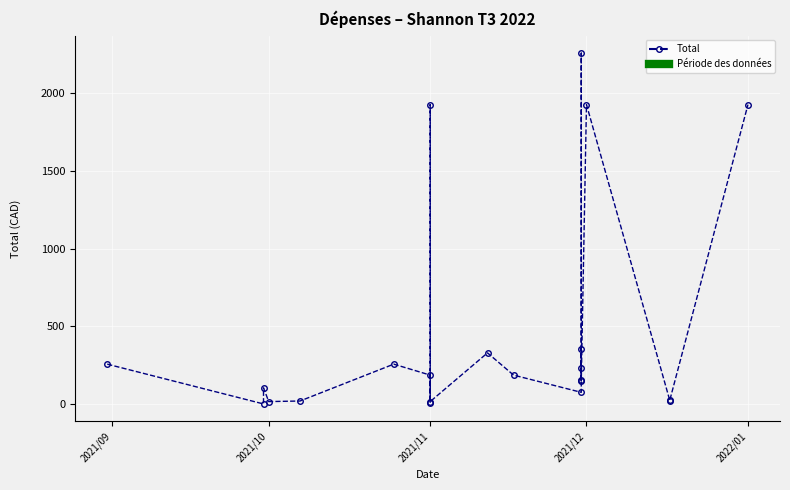

How many data points does each series have?

22